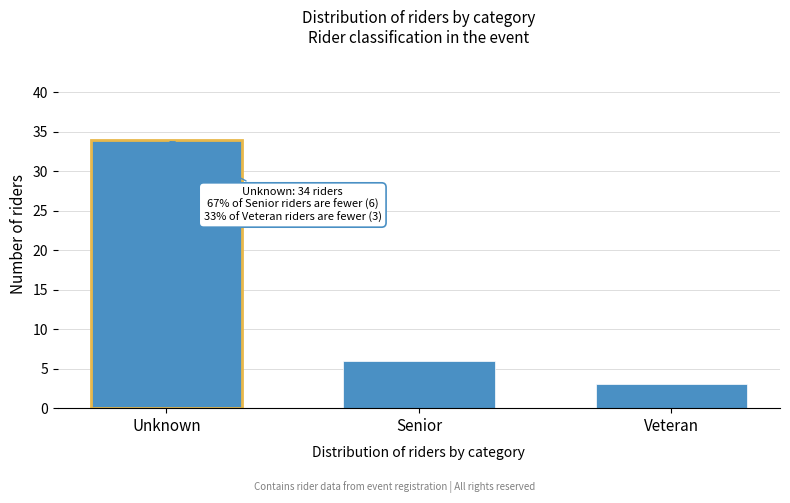

Reading left to right, transcribe all the data shown in this chart.

Unknown=34	Senior=6	Veteran=3